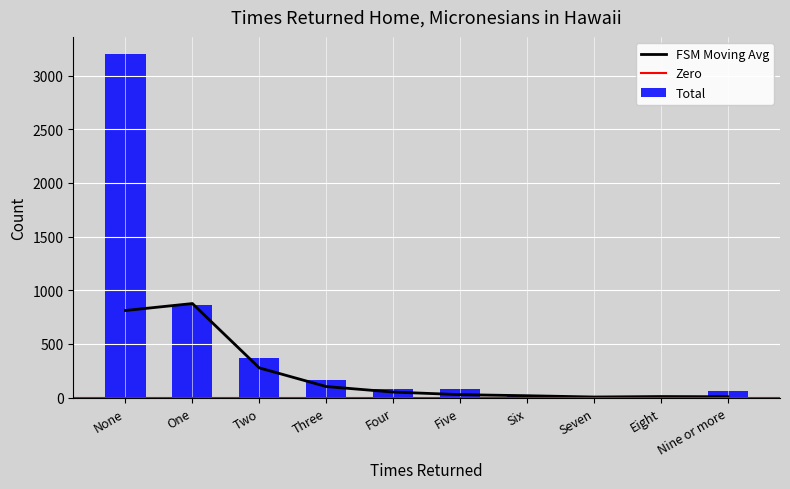

The Marshalls series shows 94 at Two. True or false?

False